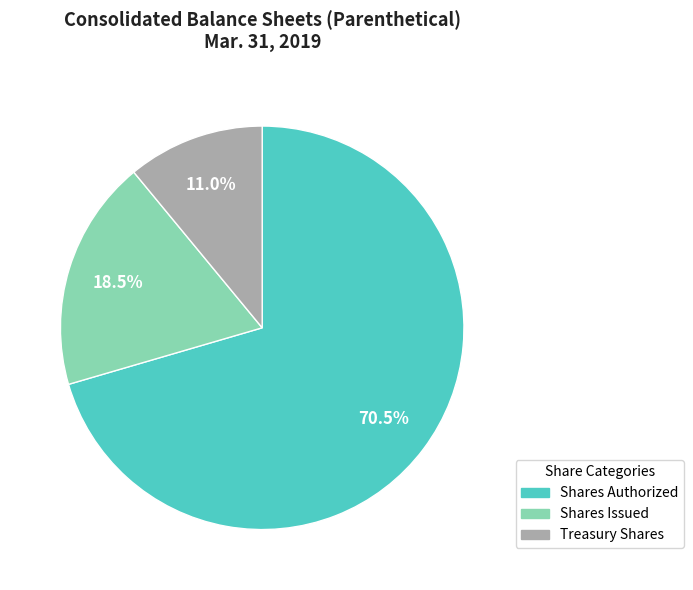

Does any single category account for the majority?

Yes